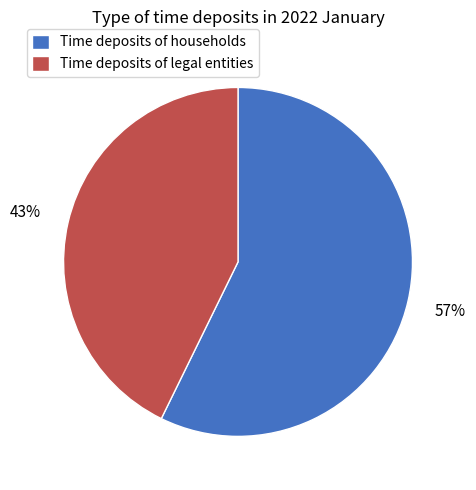

Does any single category account for the majority?

Yes